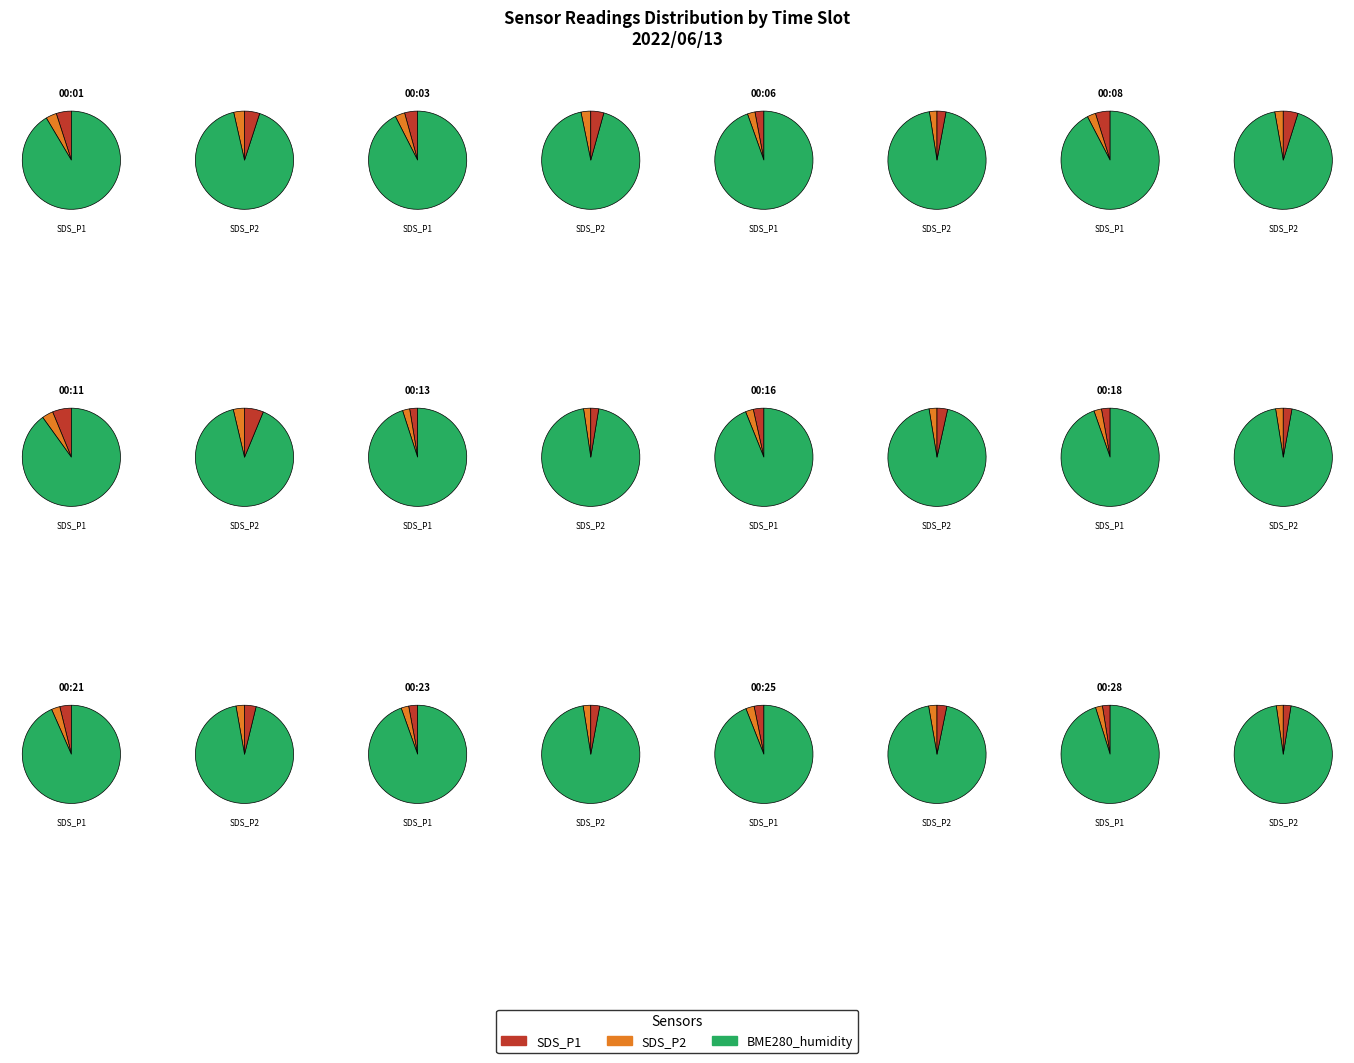

What percentage is the 00:13 slice, to the nearest percent?

7%